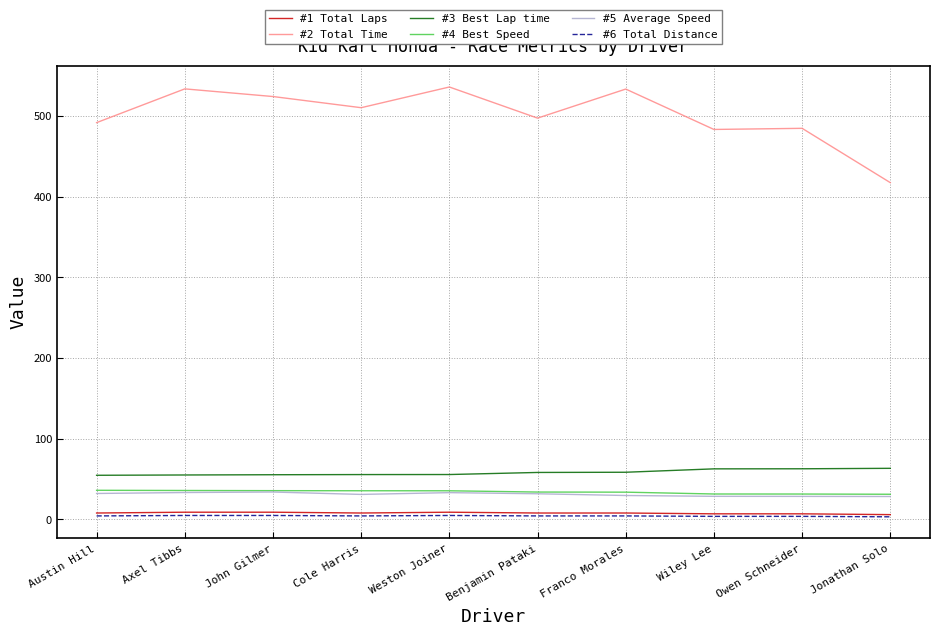

Which series changed the most between Austin Hill and Weston Joiner?

#2 Total Time